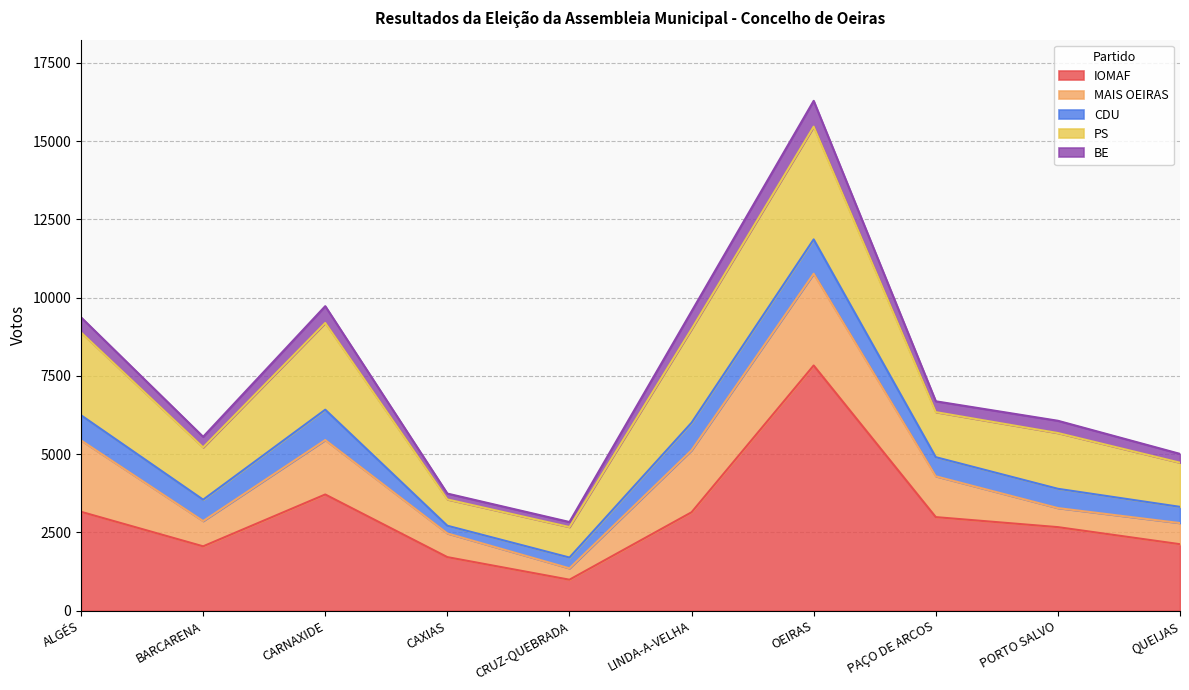

How many values in the MAIS OEIRAS series are below 1304?

5